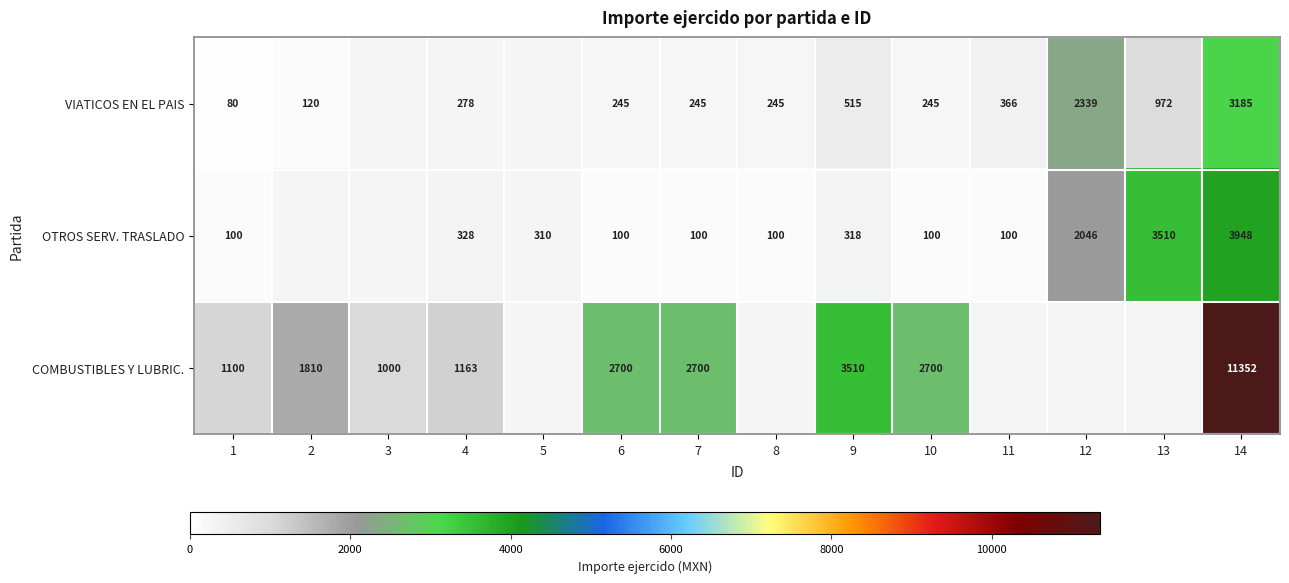

What is the spread (max minus min) of values at 10?

2600